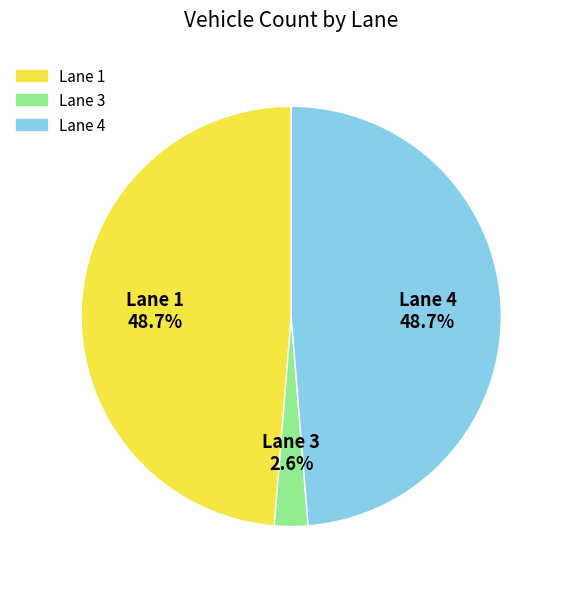

Count the number of slices in the pie.

3